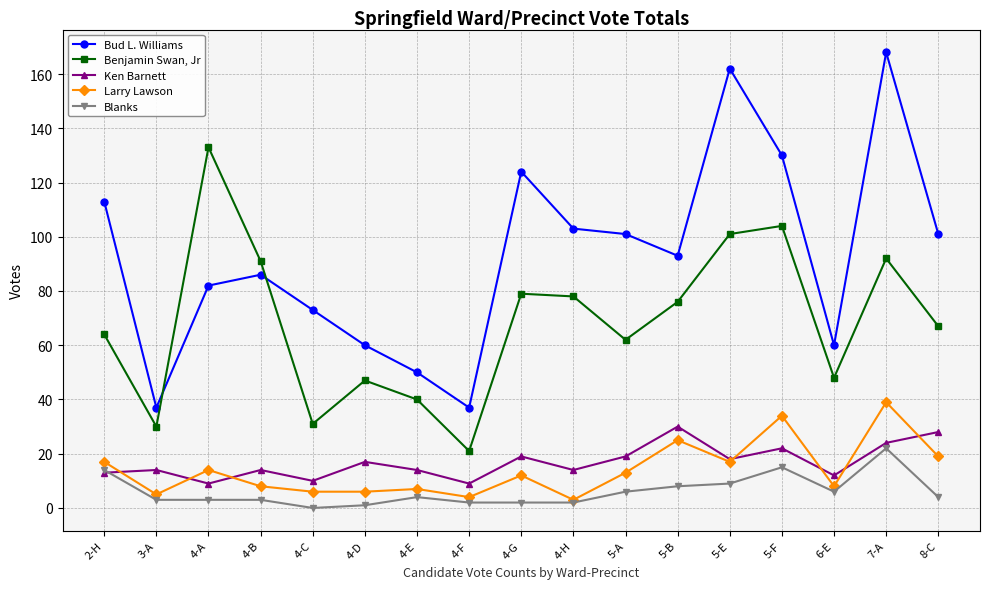

The Blanks series shows 1 at 4-D. True or false?

True